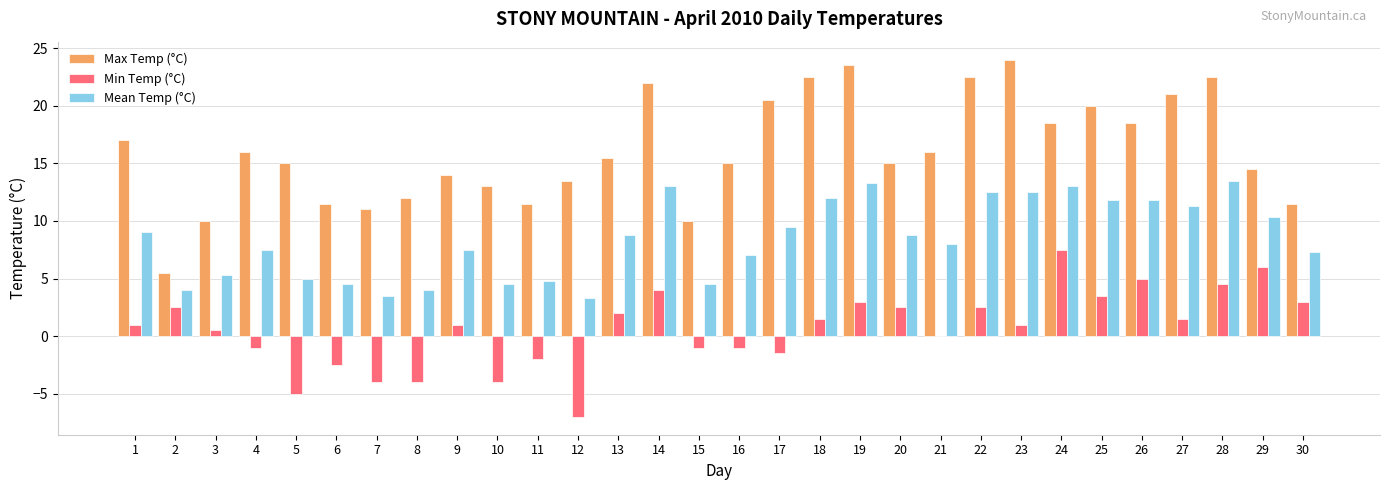

What is the maximum value shown in the chart?

24.0